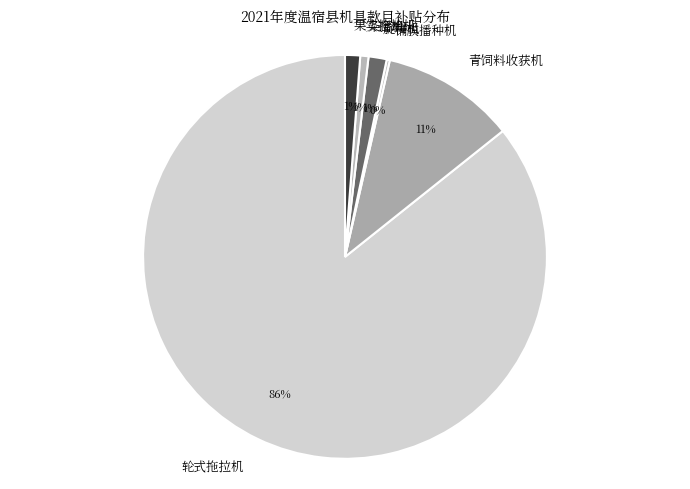

Between 果实捡拾机 and 轮式拖拉机, which is larger?

轮式拖拉机